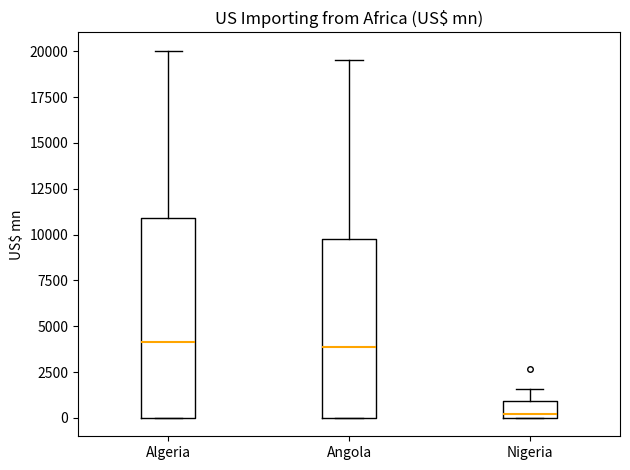

Comparing the boxes themselves (not the whiskers), which one is the tallest?

Algeria